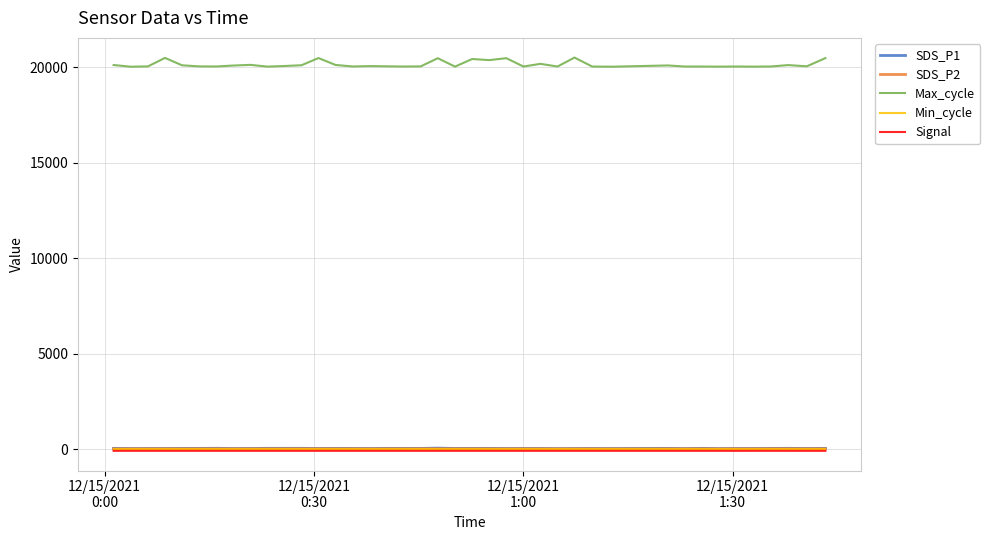

Which series has the largest range (max minus min)?

Max_cycle